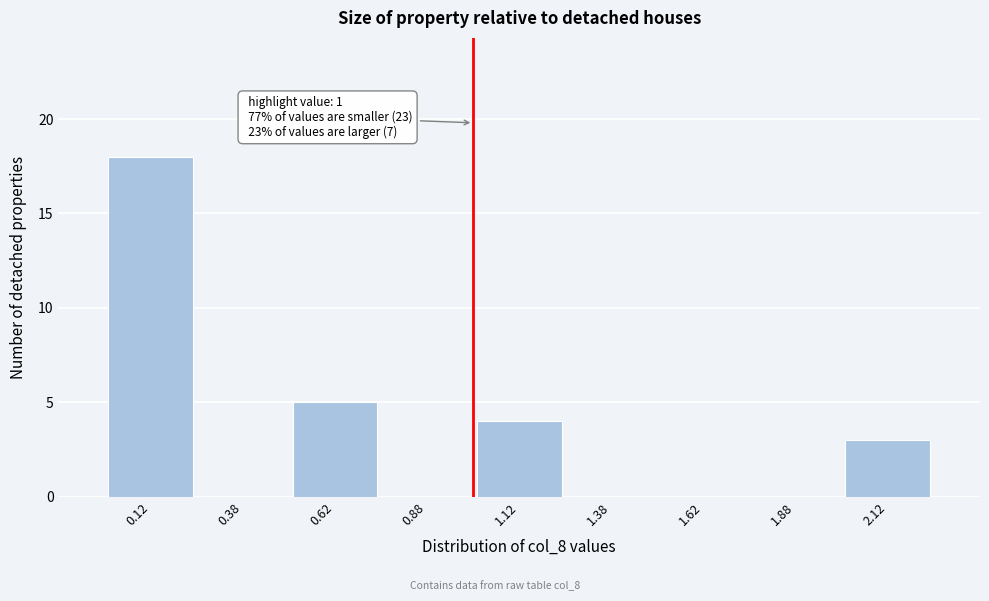

Which range on the x-axis has the tallest bar?

0.00 to 0.25